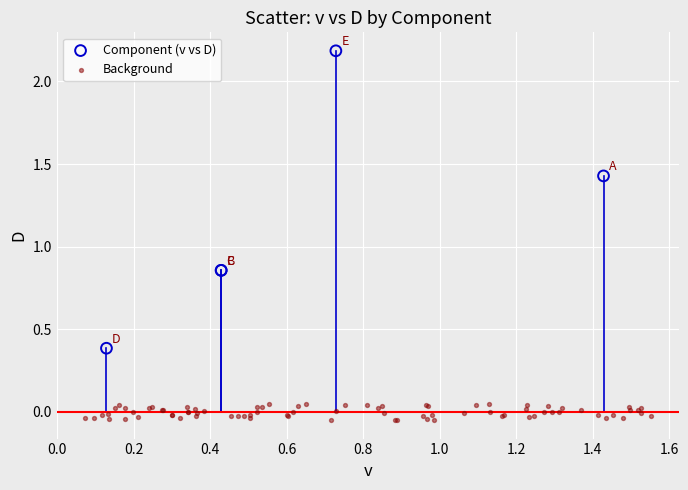

Which series has the widest spread of Y values?

Component (v vs D)